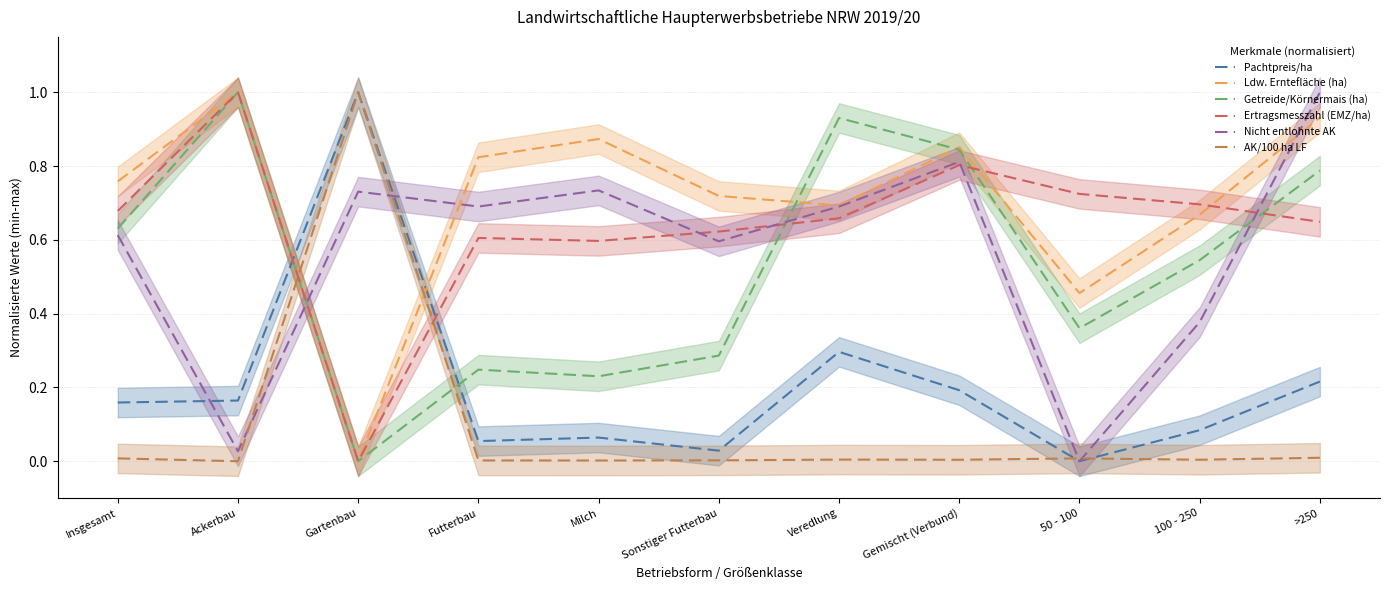

After their last crossing, which series has the higher values: Nicht entlohnte AK or AK/100 ha LF?

Nicht entlohnte AK